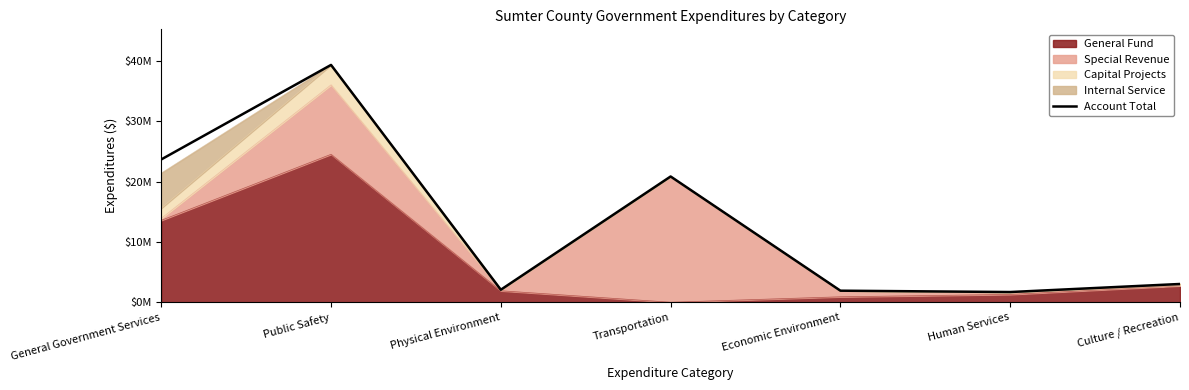

What is the difference between the second highest and second lowest values?

21740550